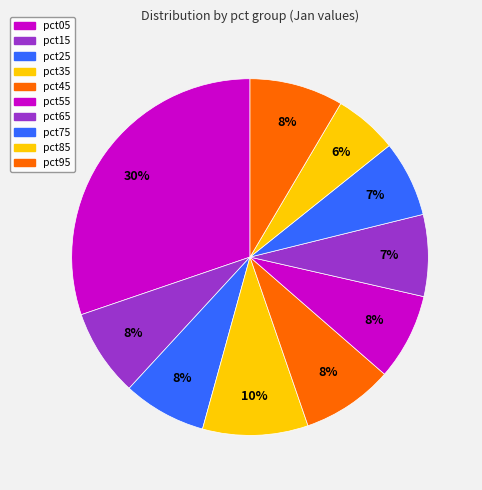

Which slice is the largest?

pct05